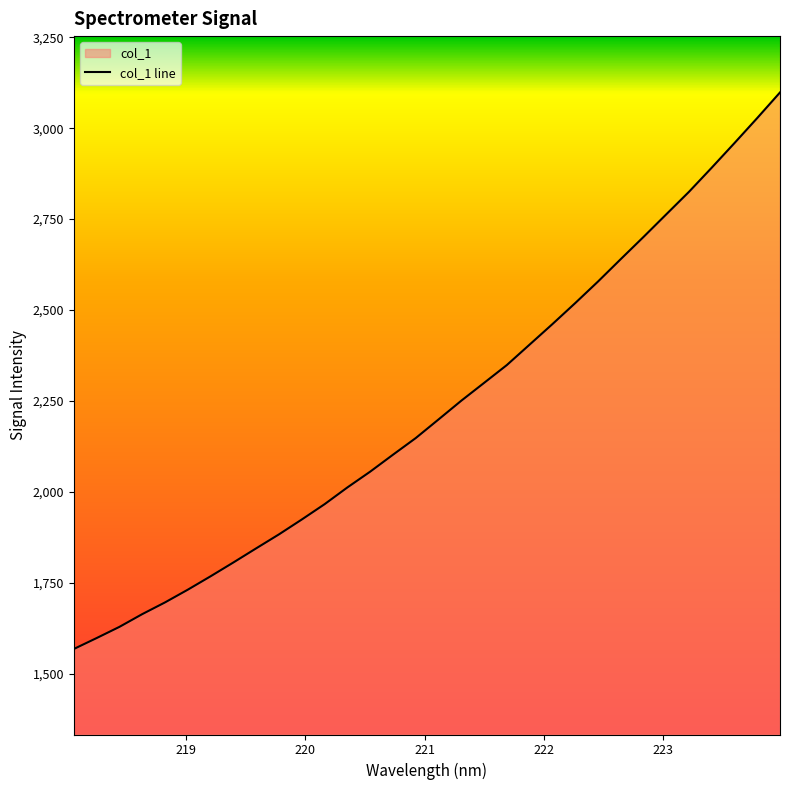

What is the average value?

2229.8